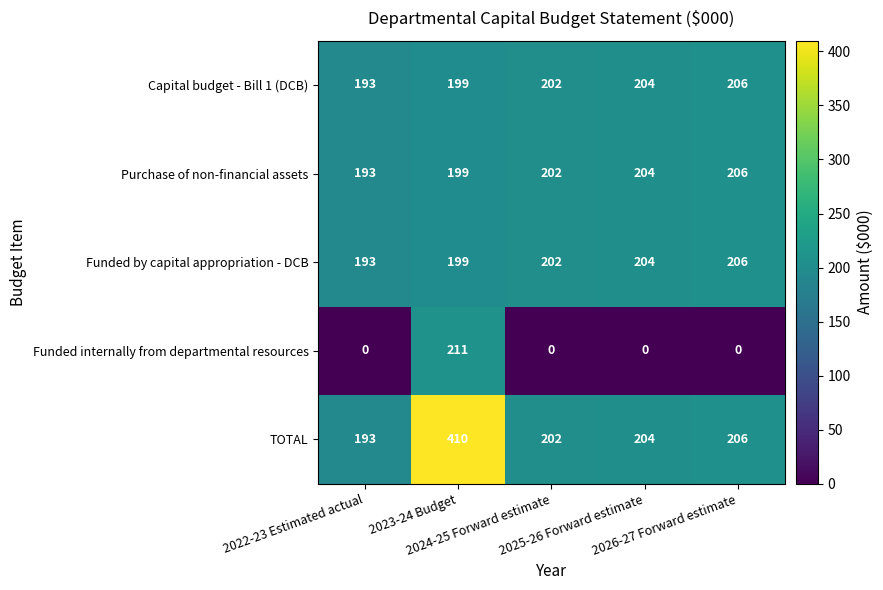

What is the sum of all Capital budget - Bill 1 (DCB) values?

1004